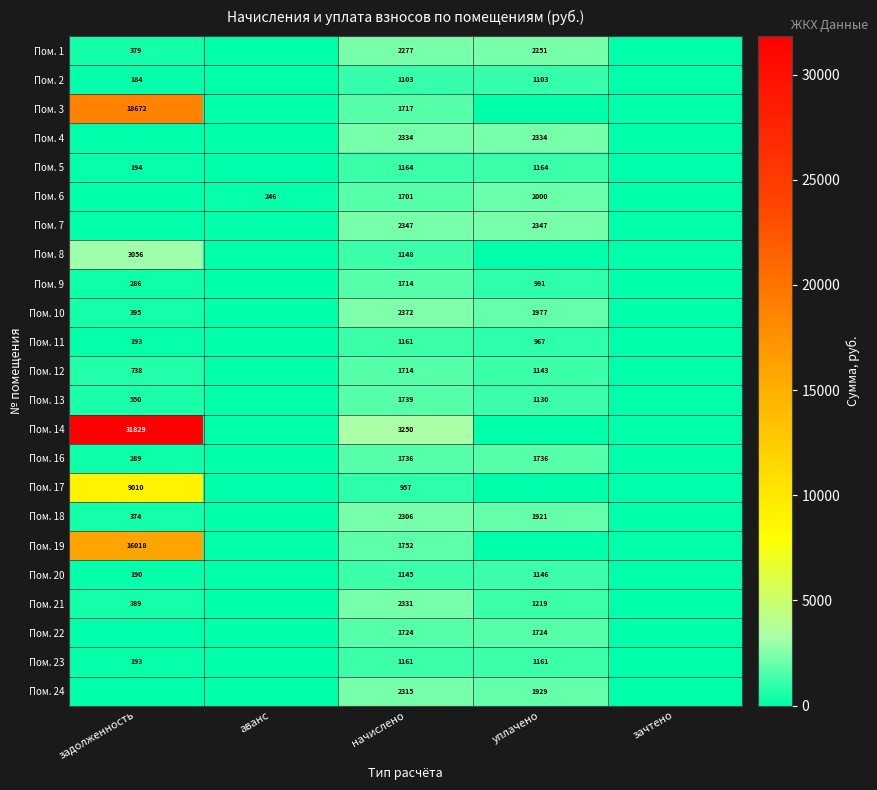

The value of Пом. 2 at уплачено is 1508. True or false?

False